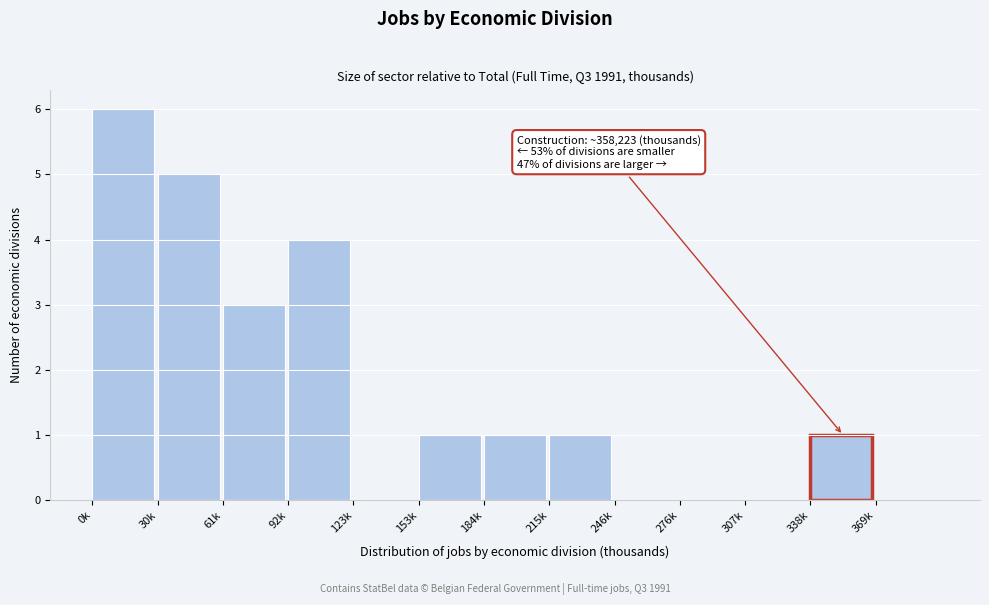

Reading left to right, transcribe all the data shown in this chart.

0k=6	30k=5	61k=3	92k=4	123k=0	153k=1	184k=1	215k=1	246k=0	276k=0	307k=0	338k=1	369k=0